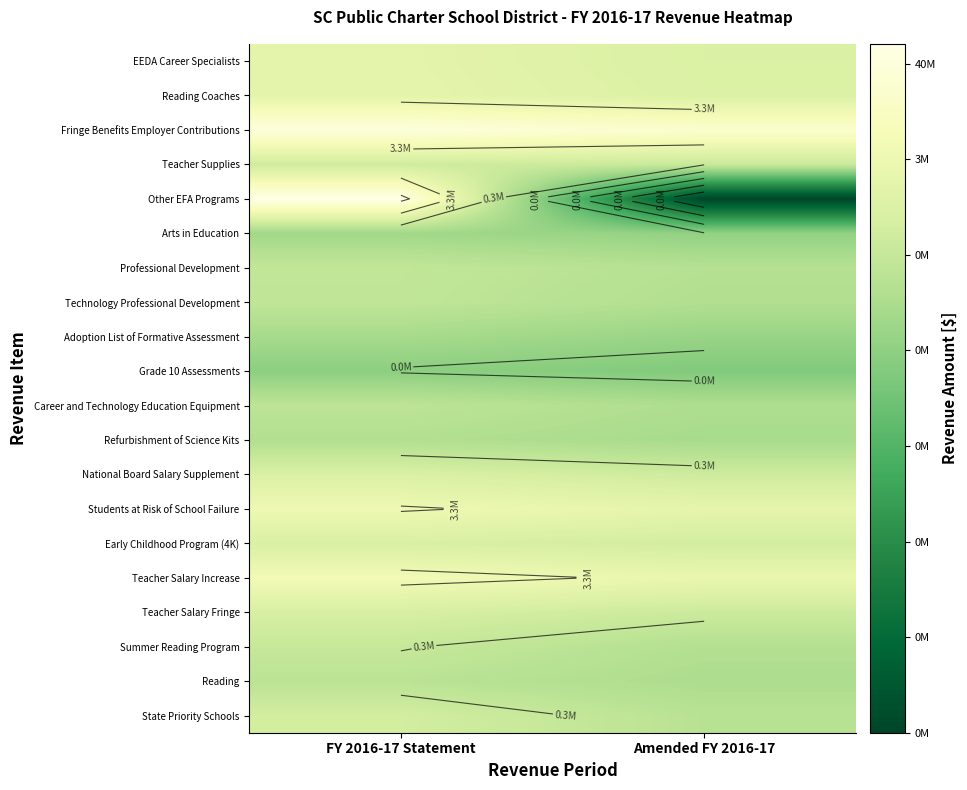

Which series has the largest range (max minus min)?

Other EFA Programs